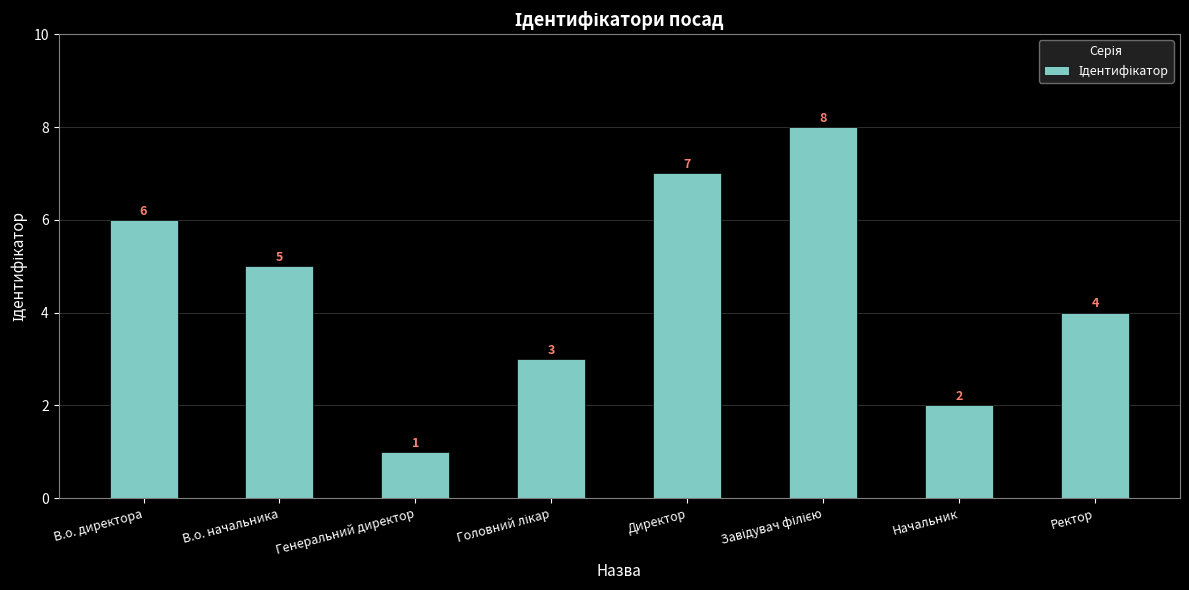

Is it true that the value at В.о. директора is 9?

False